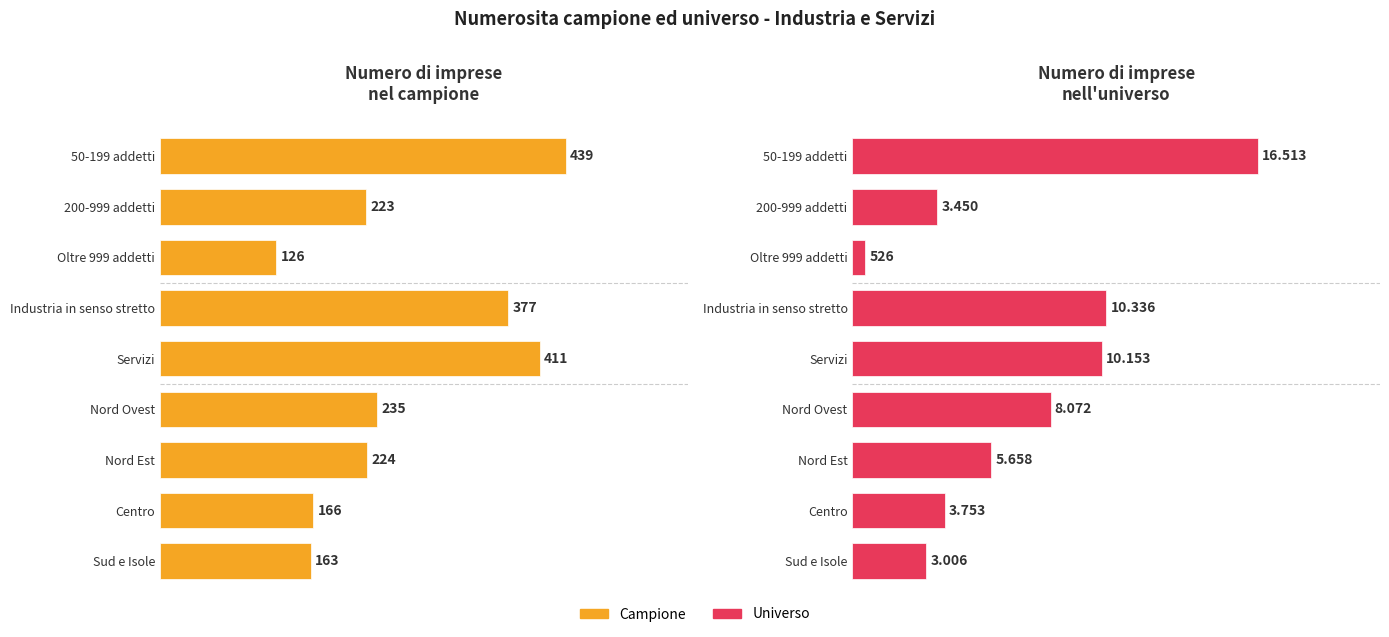

The value of Campione at Nord Est is 72. True or false?

False